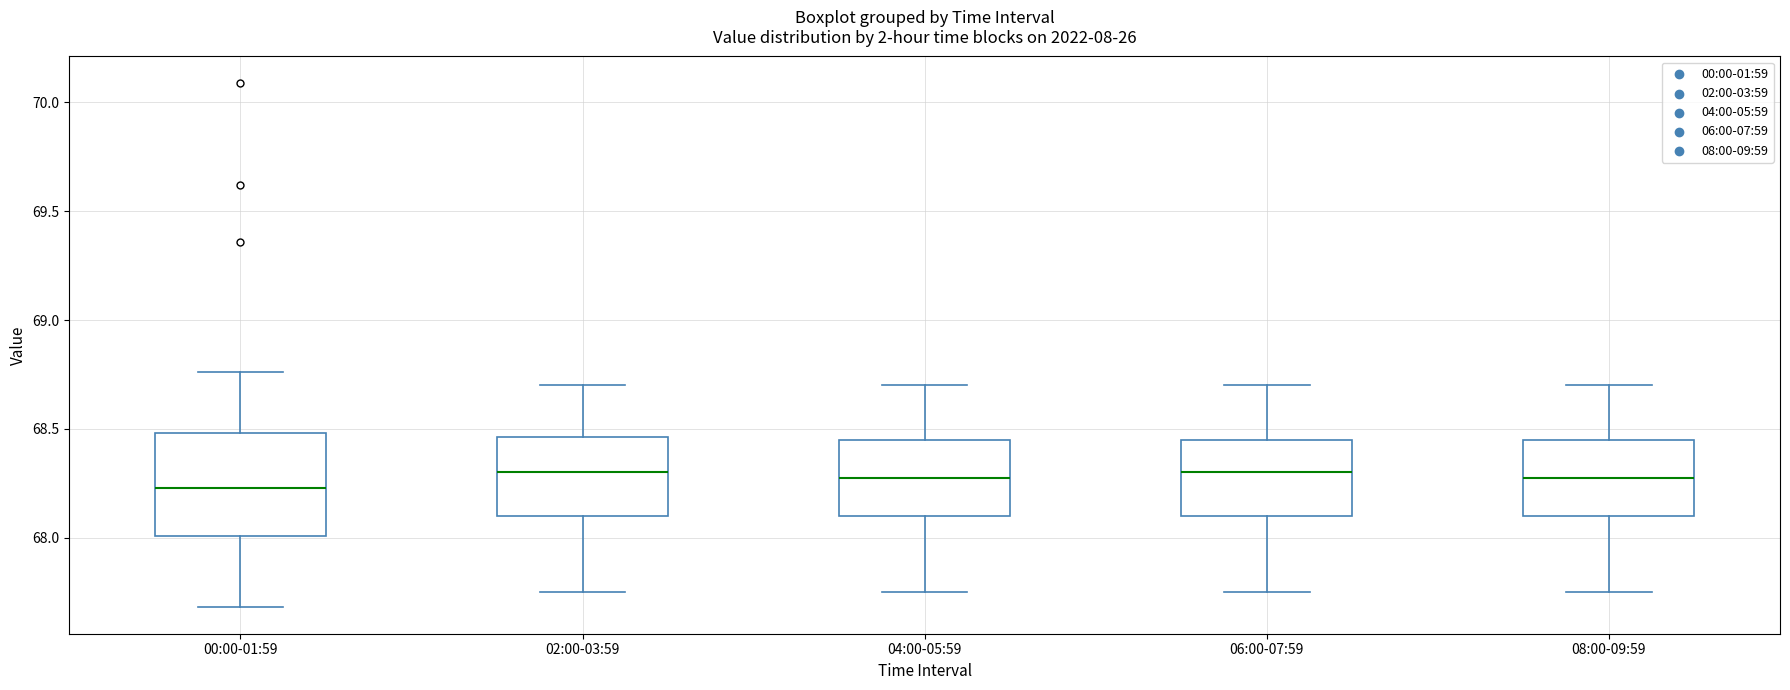

Reading left to right, transcribe this box plot: for each box, give where its median line is, the range the box spans, and where its two whiskers end, as read against the y-axis. The values are not printed on the chart, so give them approximately, as read against the axis.

00:00-01:59: median 68.25, box 68.00 to 68.50, whiskers 67.70 to 68.75
02:00-03:59: median 68.30, box 68.10 to 68.45, whiskers 67.75 to 68.70
04:00-05:59: median 68.30, box 68.10 to 68.45, whiskers 67.75 to 68.70
06:00-07:59: median 68.30, box 68.10 to 68.45, whiskers 67.75 to 68.70
08:00-09:59: median 68.30, box 68.10 to 68.45, whiskers 67.75 to 68.70